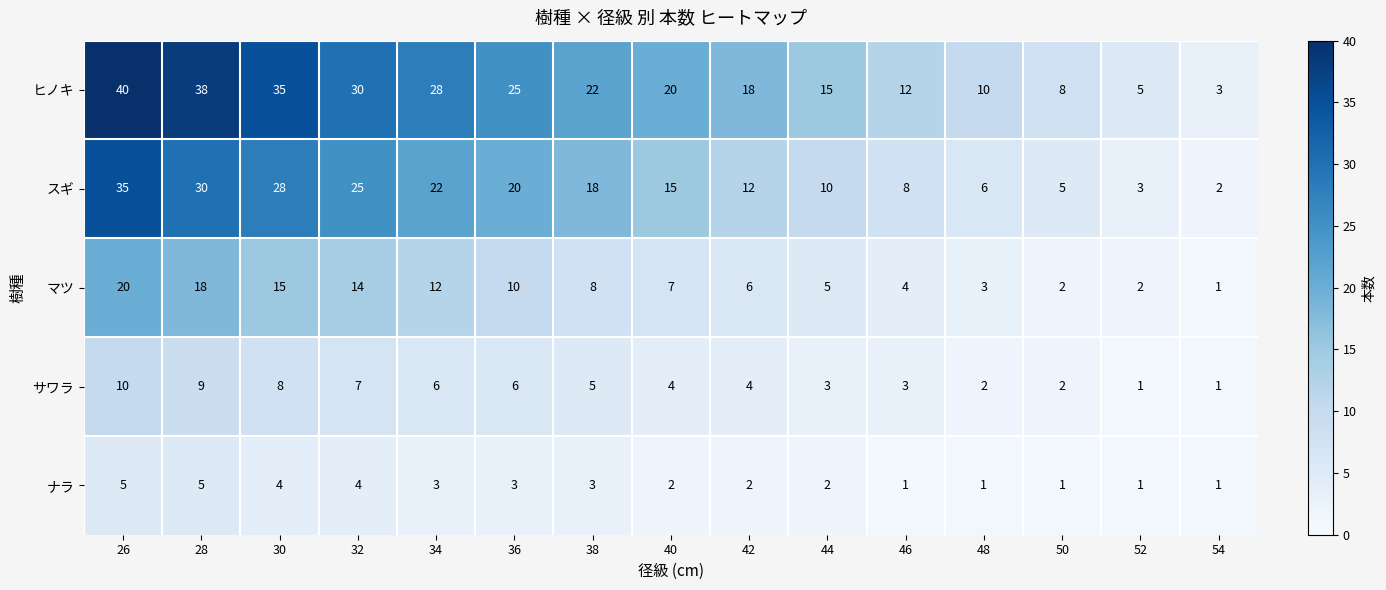

True or false: ヒノキ has a value of 25 at 36.

True